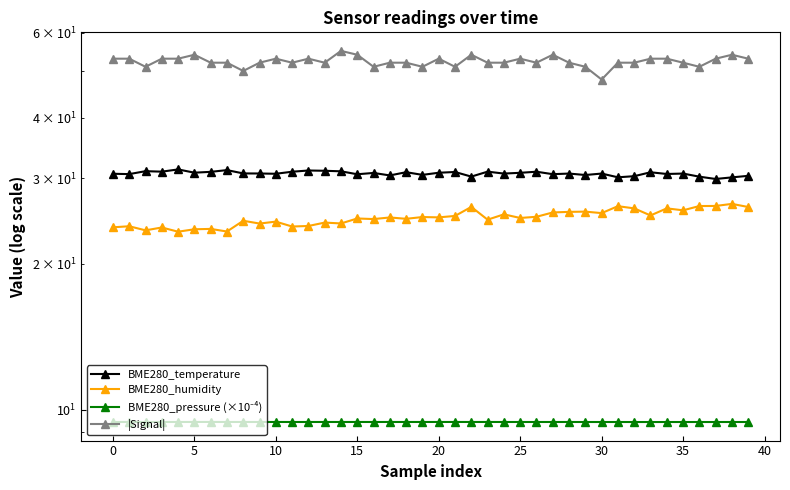

Reading left to right, transcribe all the data shown in this chart.

BME280_temperature: 30.7	30.6	31.1	31.0	31.3	30.8	31.0	31.2	30.7	30.7	30.7	31.0	31.2	31.1	31.0	30.6	30.8	30.4	30.9	30.5	30.8	30.9	30.3	31.0	30.7	30.8	31.0	30.6	30.7	30.5	30.7	30.2	30.3	30.9	30.6	30.7	30.3	29.9	30.2	30.4
BME280_humidity: 23.8	23.9	23.4	23.8	23.3	23.6	23.6	23.3	24.5	24.2	24.4	23.9	23.9	24.3	24.2	24.8	24.7	24.9	24.8	25.0	24.9	25.1	26.2	24.7	25.3	24.9	25.0	25.5	25.6	25.6	25.4	26.3	26.0	25.2	26.0	25.8	26.3	26.3	26.6	26.2
BME280_pressure (×10⁻⁴): 9.4	9.4	9.4	9.4	9.4	9.4	9.4	9.4	9.4	9.4	9.4	9.4	9.4	9.4	9.4	9.4	9.4	9.4	9.4	9.4	9.4	9.4	9.4	9.4	9.4	9.4	9.4	9.4	9.4	9.4	9.4	9.4	9.4	9.4	9.4	9.4	9.4	9.4	9.4	9.4
|Signal|: 53.0	53.0	51.0	53.0	53.0	54.0	52.0	52.0	50.0	52.0	53.0	52.0	53.0	52.0	55.0	54.0	51.0	52.0	52.0	51.0	53.0	51.0	54.0	52.0	52.0	53.0	52.0	54.0	52.0	51.0	48.0	52.0	52.0	53.0	53.0	52.0	51.0	53.0	54.0	53.0